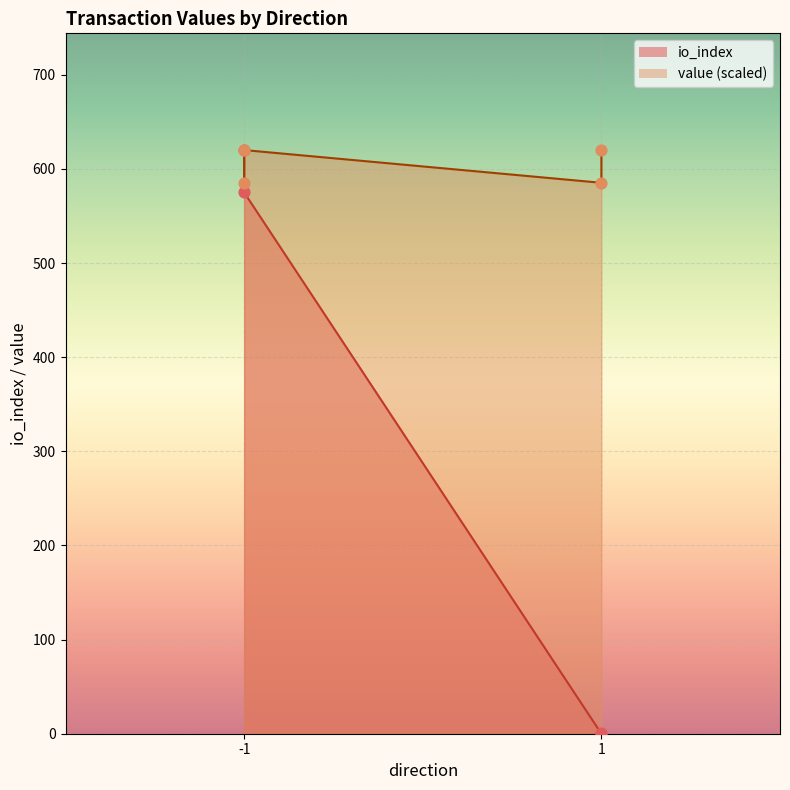

Which series has the widest spread of Y values?

io_index